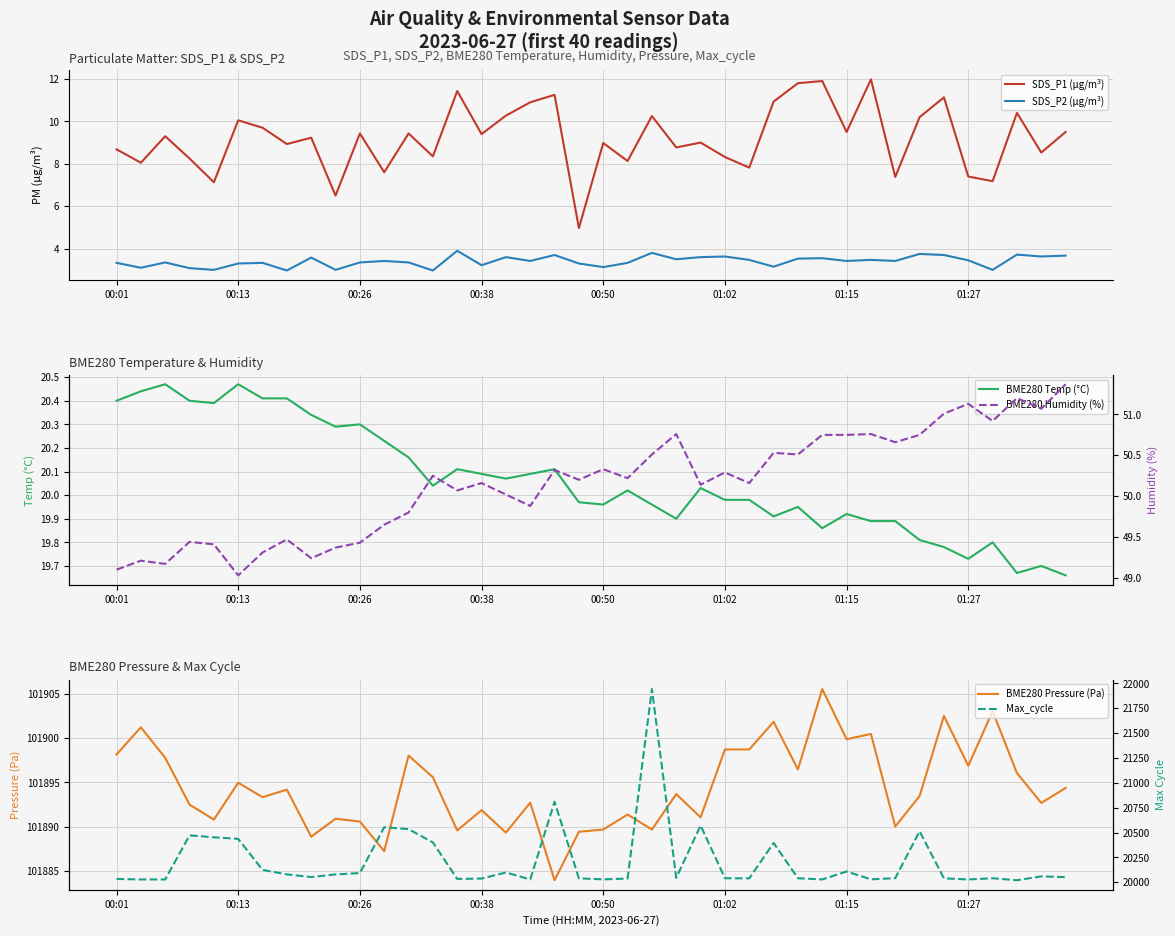

True or false: BME280 Pressure (Pa) and SDS_P1 (µg/m³) cross at least once.

False